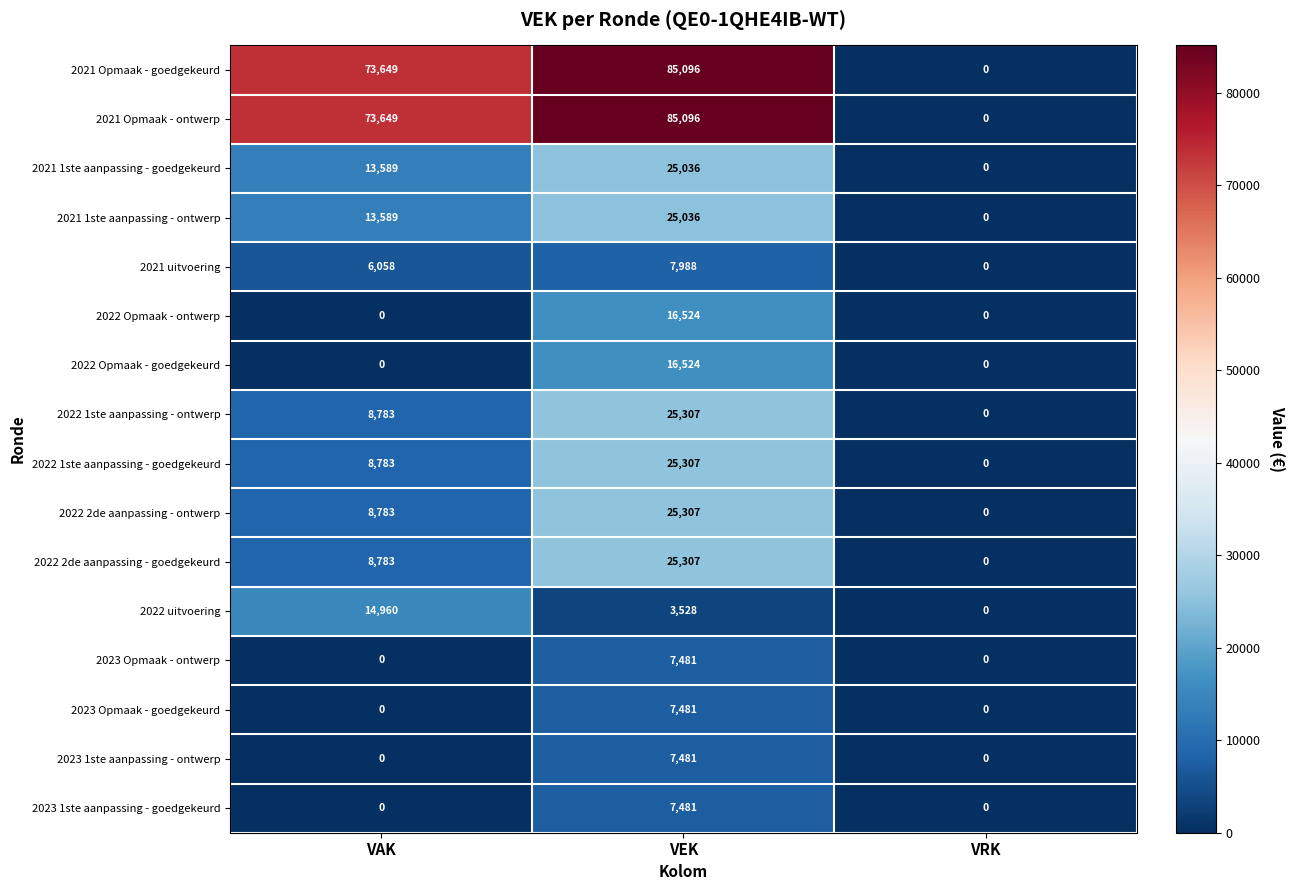

How many distinct data groups are displayed?

16